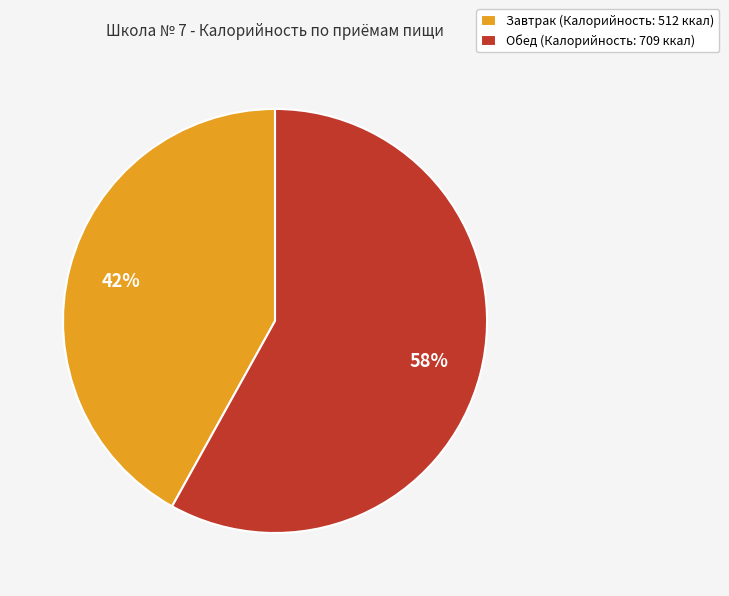

Which slice is the smallest?

Завтрак